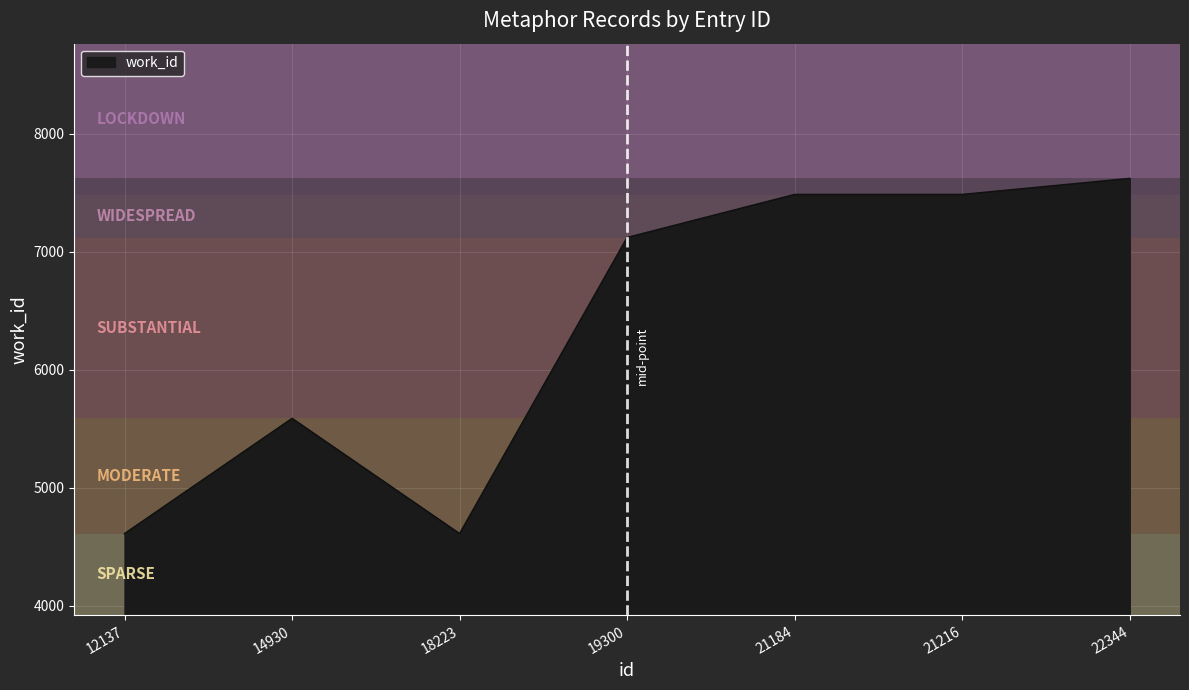

At which label is the value closest to 6116?

14930